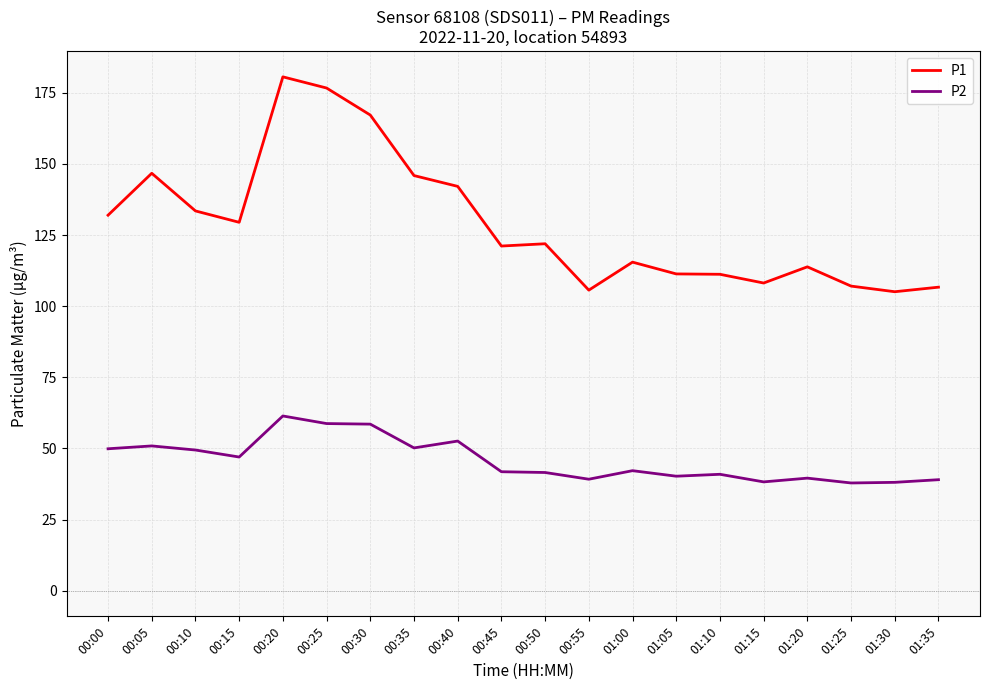

True or false: P2 has more than 1 points higher than both neighbors.

True